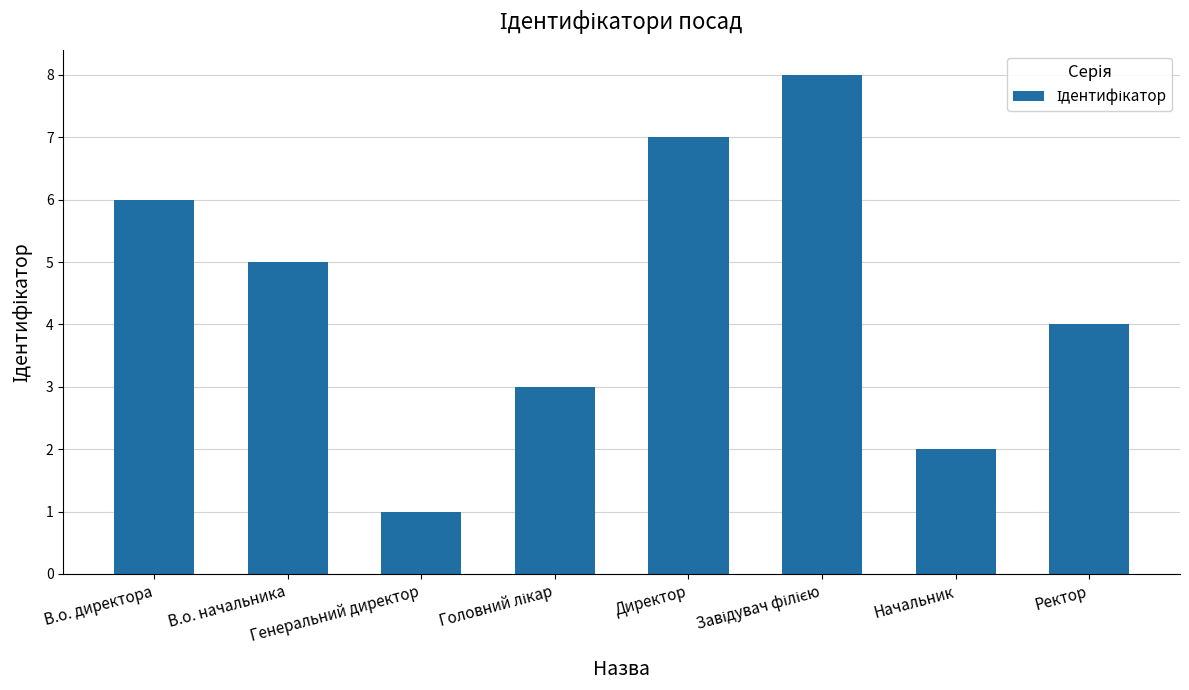

What is the difference between the maximum and minimum values?

7